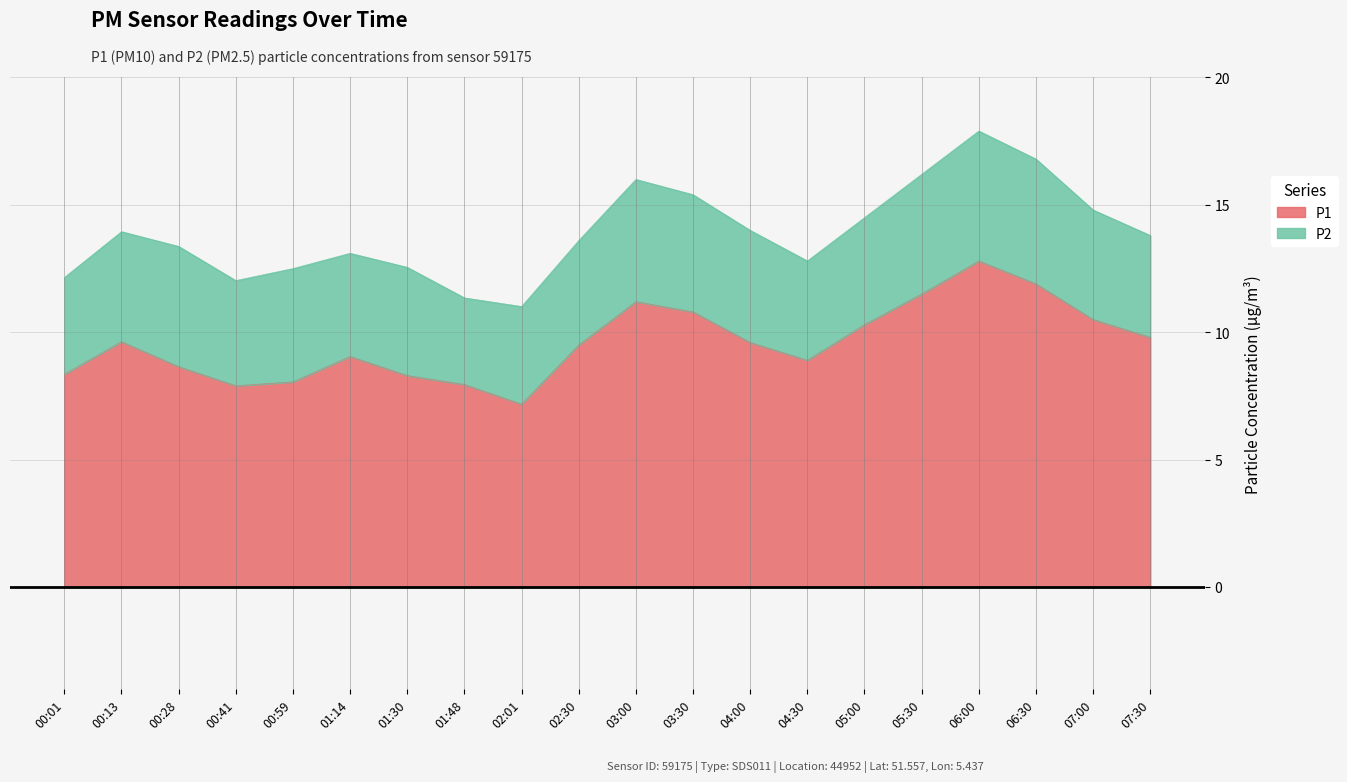

The P1 series shows 11.5 at 05:30. True or false?

True